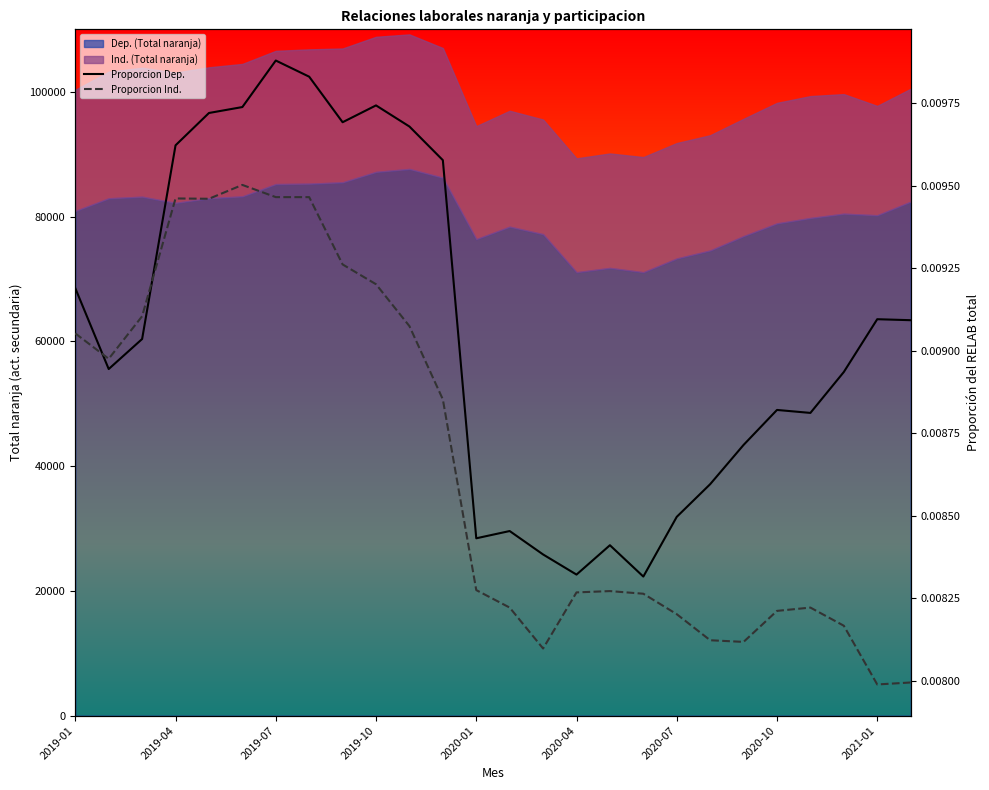

Where is Proporcion Ind. nearest to the value 0?

2021-01